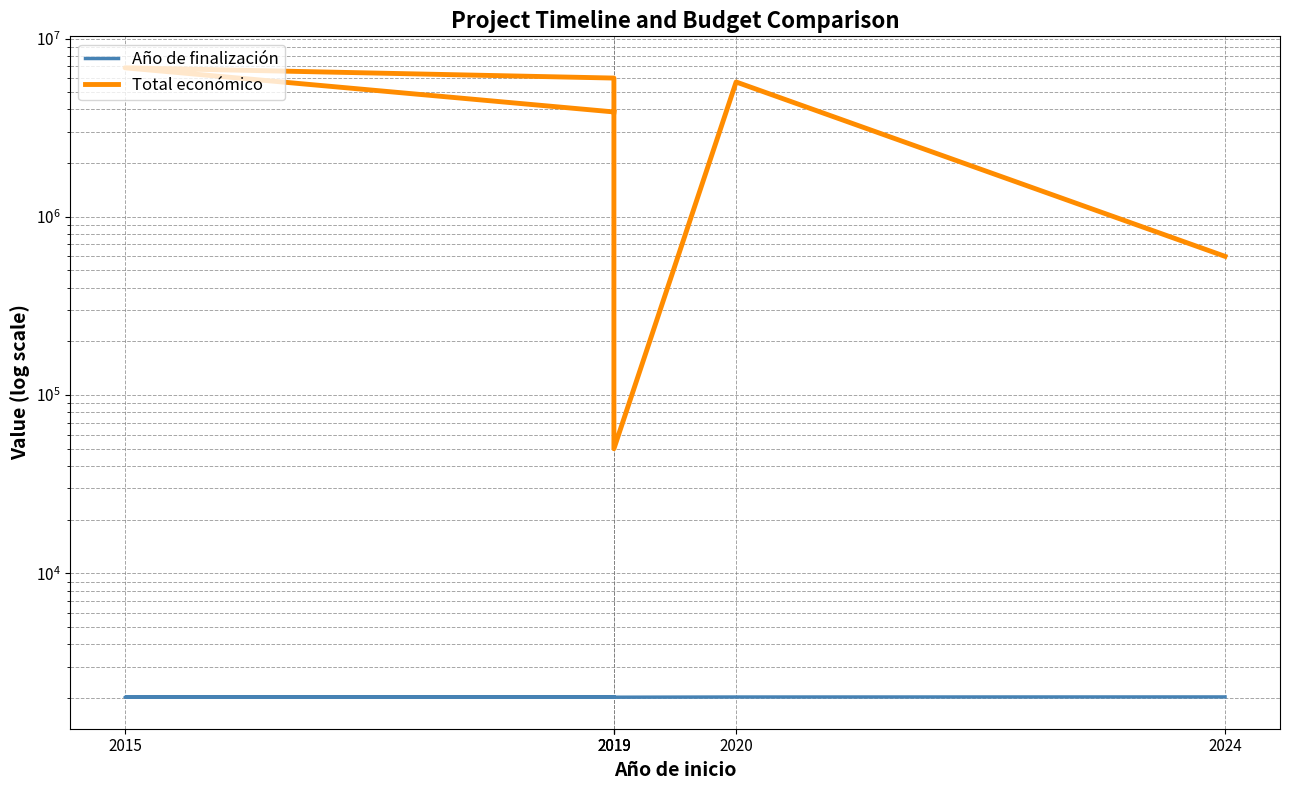

Reading left to right, extract all data points from this chart.

Año de finalización: 2019=2023	2015=2019	2019=2024	2019=2020	2020=2025	2024=2027
Total económico: 2019=3873244	2015=6850000	2019=5999968	2019=50000	2020=5703693	2024=600000